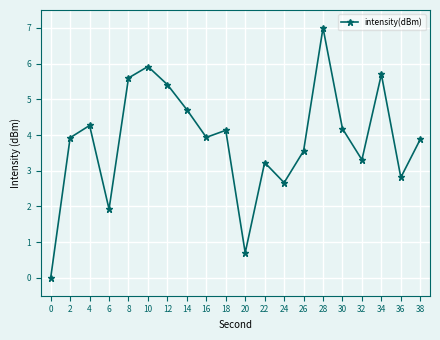

What is the maximum value shown in the chart?

7.0